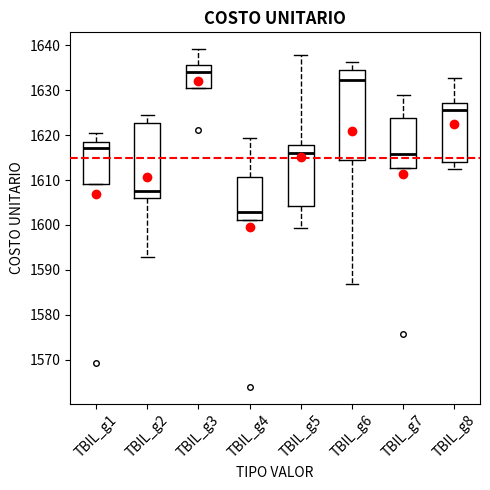

Which box is the tallest, from its lower edge to its upper edge?

TBIL_g6